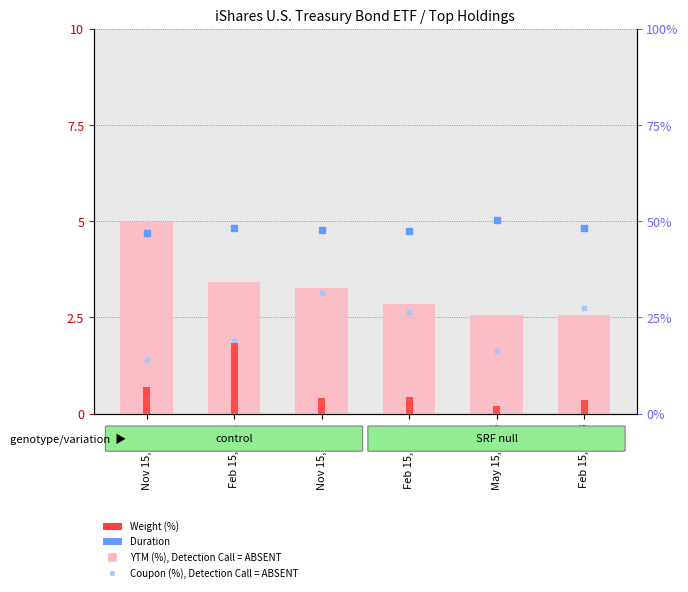

What is the total value across all series at May 15, 2026?

11.2